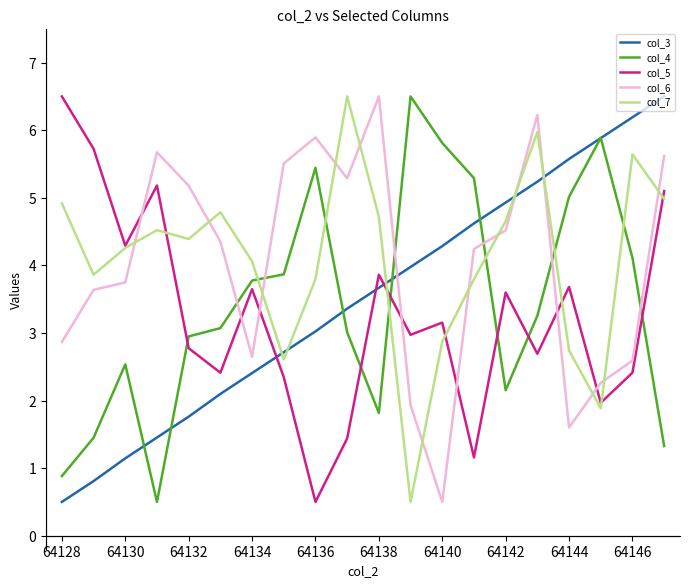

What is the maximum value for col_6?

6.5